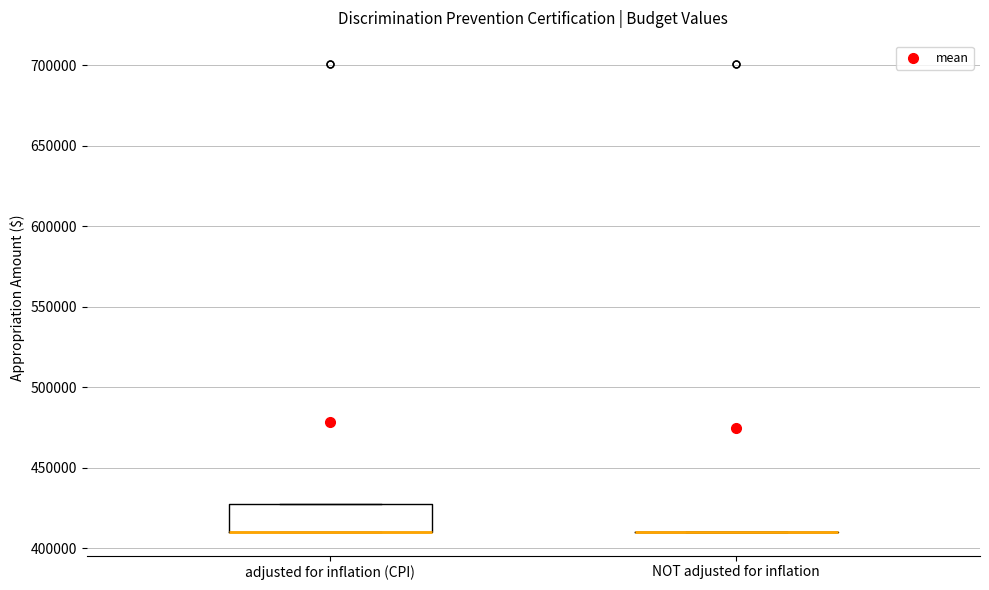

Reading left to right, transcribe this box plot: for each box, give where its median line is, the range the box spans, and where its two whiskers end, as read against the y-axis. The values are not printed on the chart, so give them approximately, as read against the axis.

adjusted for inflation (CPI): median 410000 (drawn on the box's lower edge), box 410000 to 430000, whiskers 410000 to 430000
NOT adjusted for inflation: box collapsed to a line at 410000, whiskers 410000 to 410000